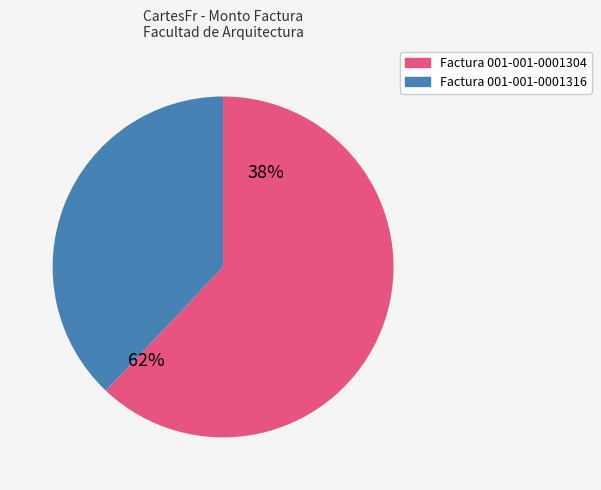

Is there any slice that represents more than half of the pie?

Yes